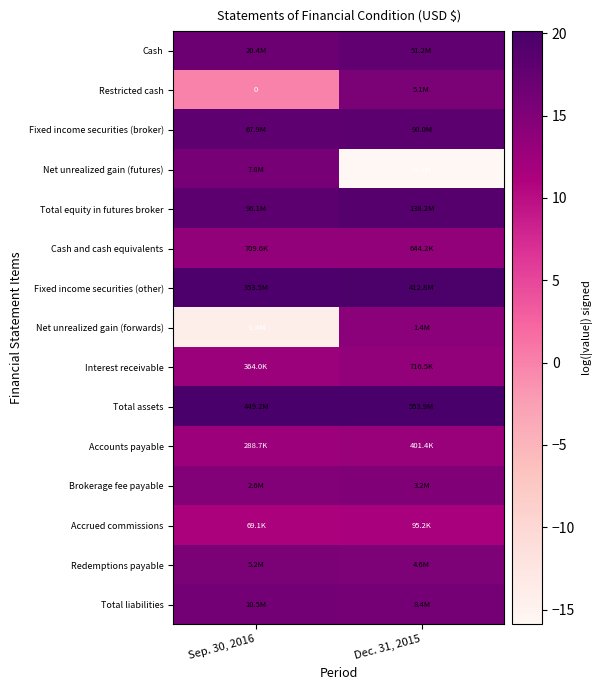

The Net unrealized gain (forwards) series shows -3.8 at Sep. 30, 2016. True or false?

False